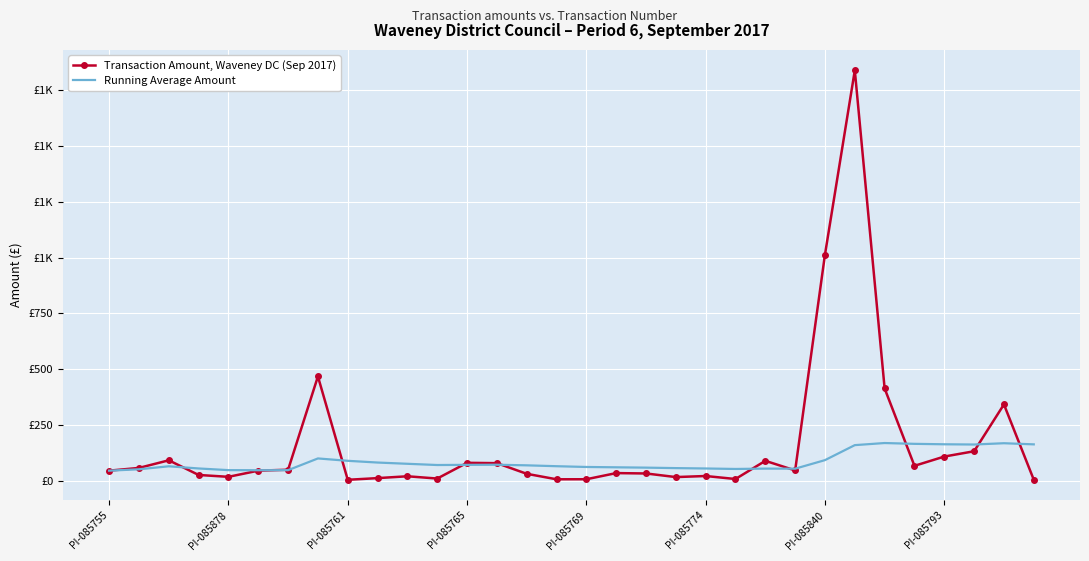

What is the difference between the second highest and minimum values in the Running Average Amount series?

122.9